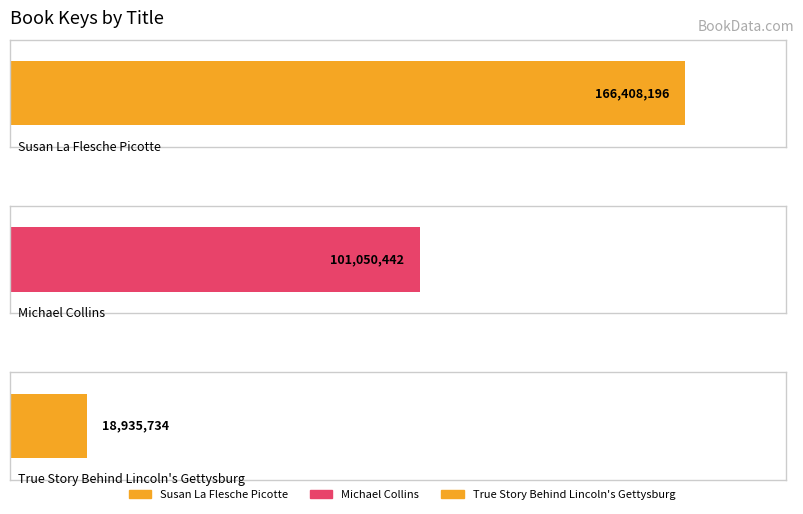

What is the difference between the second highest and minimum values?

82114708